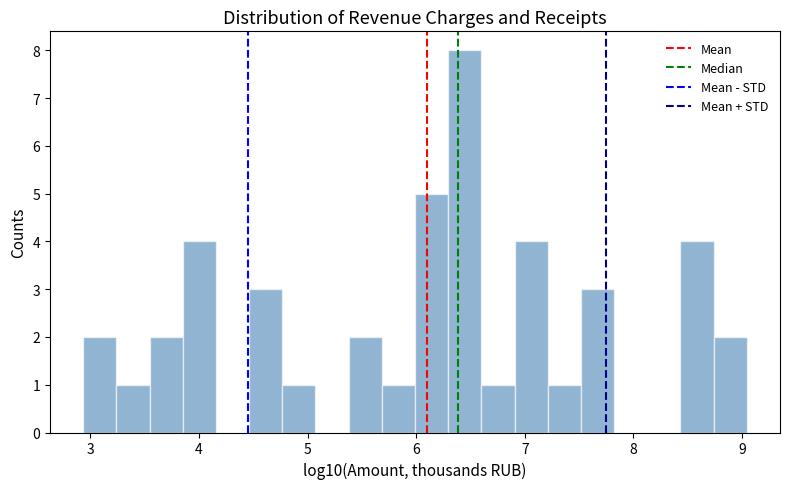

Read against the x-axis, roughly where is the centre of the tallest bar?

6.4